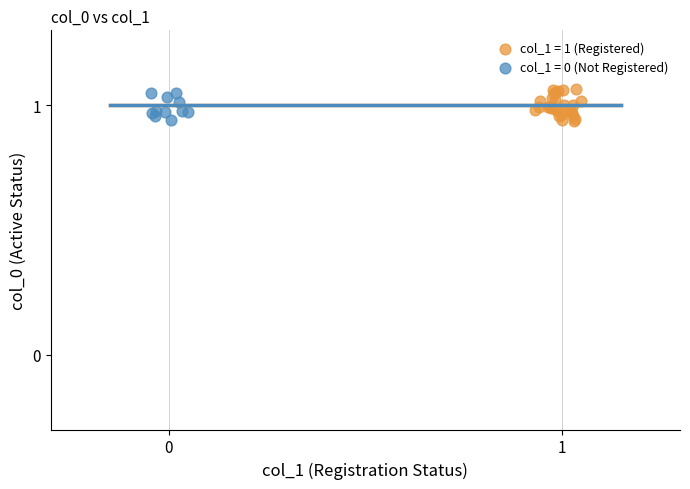

Which series has the widest spread of Y values?

col_1 = 1 (Registered)